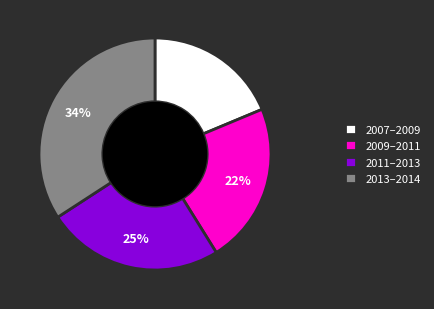

What is the smallest slice in the pie chart?

2007–2009